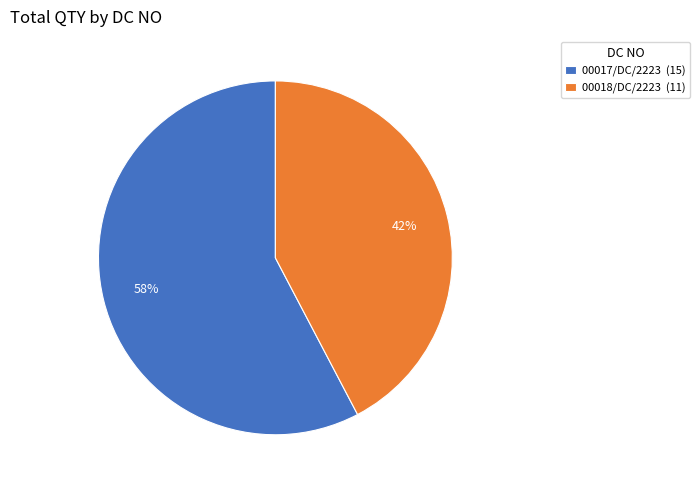

To the nearest percent, what is the combined percentage of 00018/DC/2223 and 00017/DC/2223?

100%